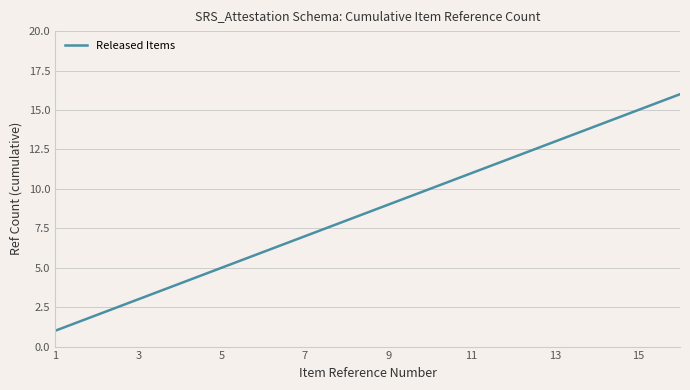

What is the difference between the maximum and minimum values?

15.0